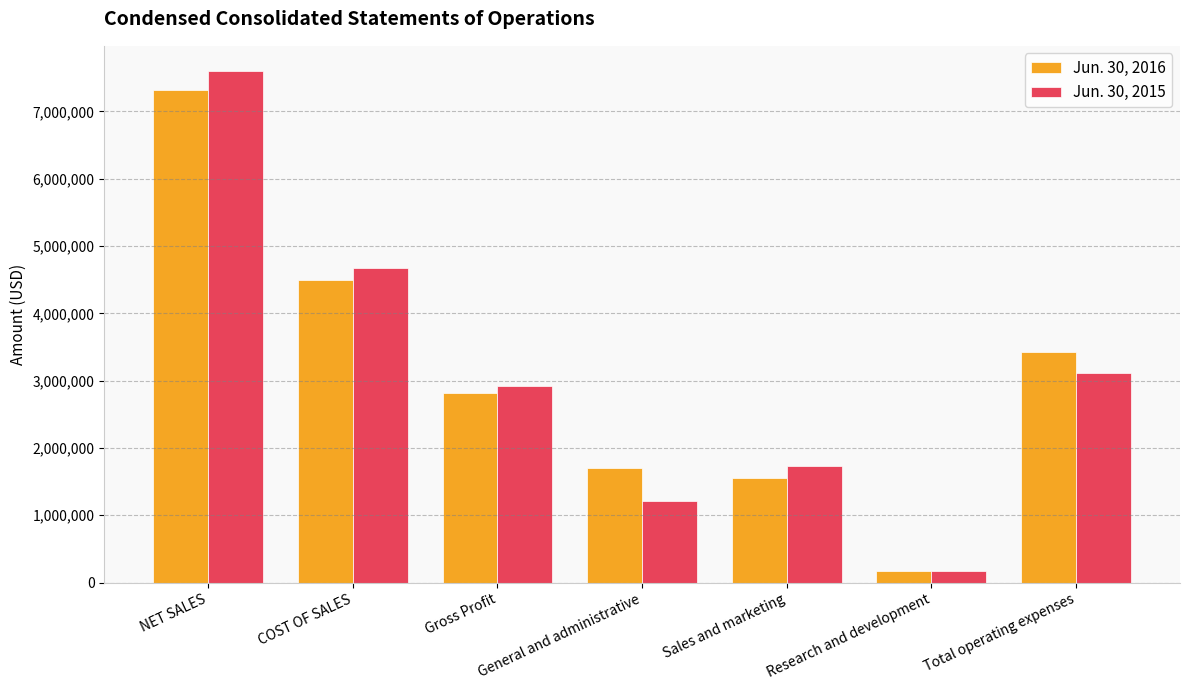

How many groups of bars are there?

7